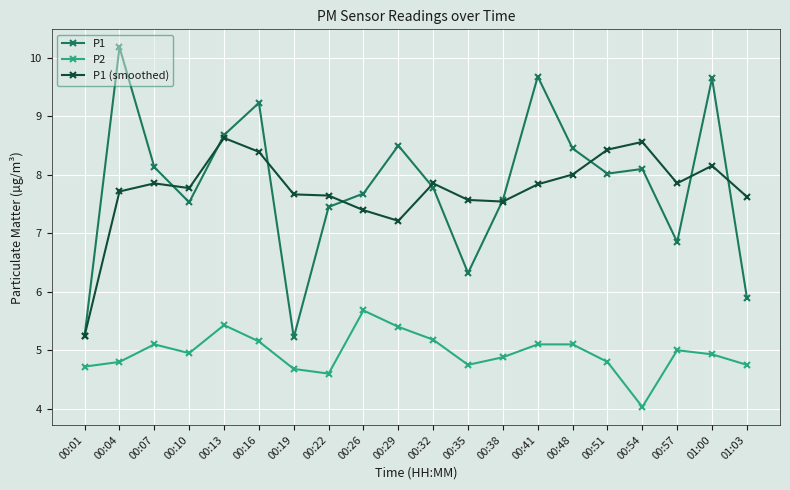

What are all the series names shown in the legend?

P1, P2, P1 (smoothed)